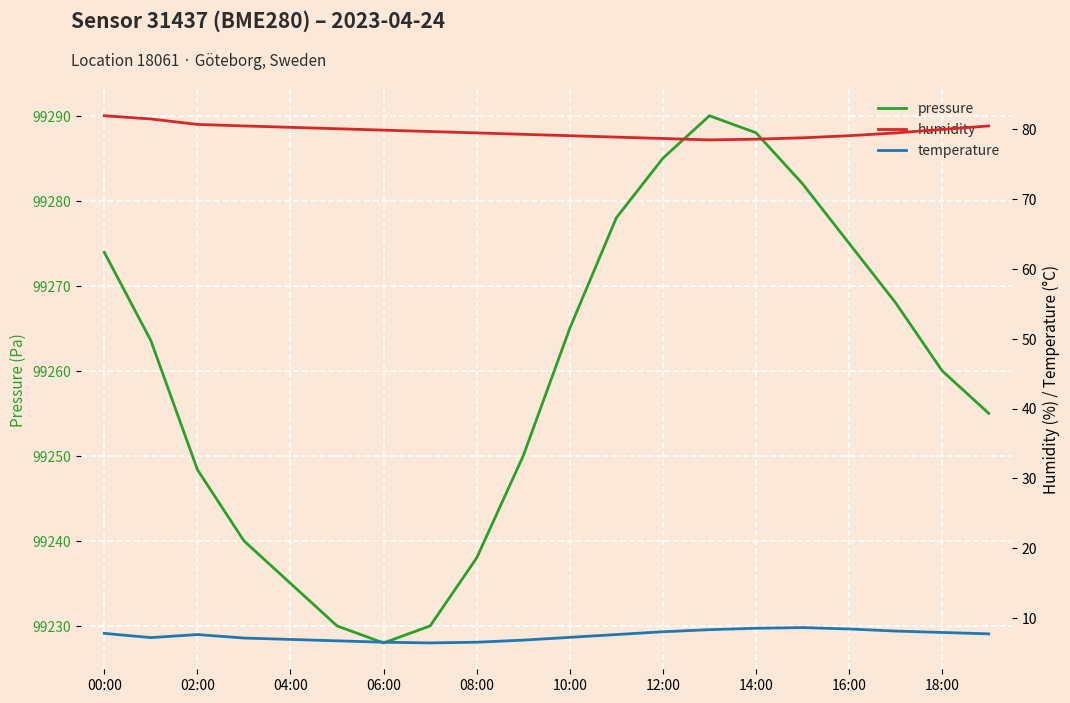

True or false: temperature and humidity cross at least once.

False